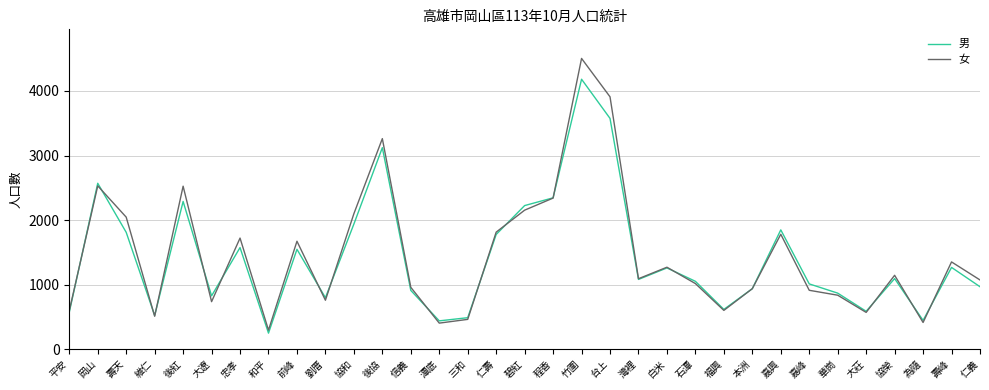

Between 後紅 and 竹圍, which series saw the biggest shift?

女